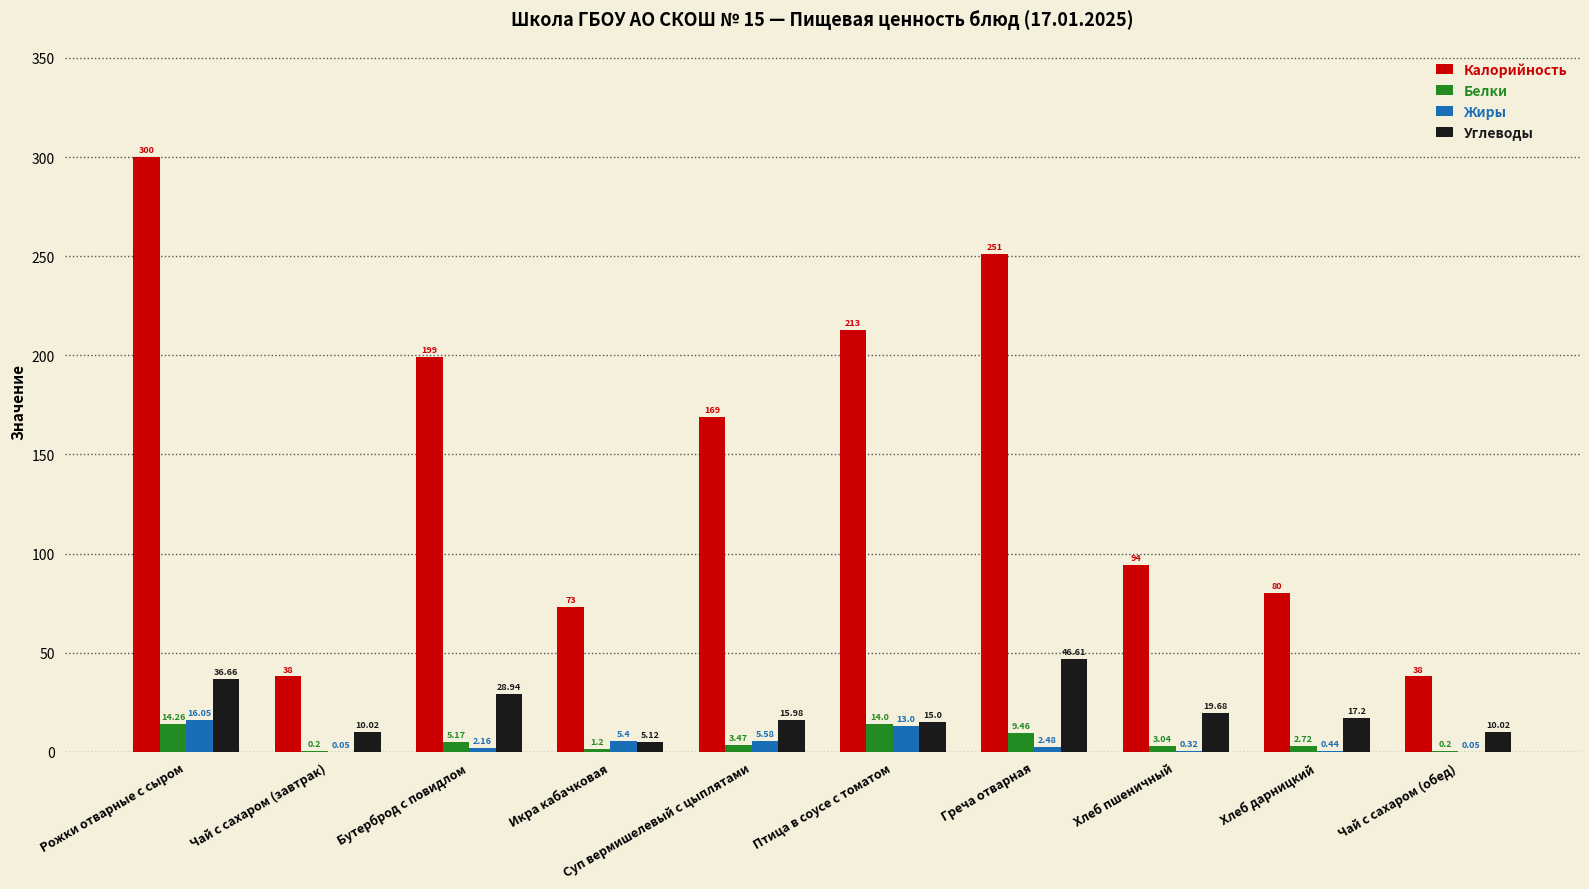

Which series has the largest total across all categories?

Калорийность